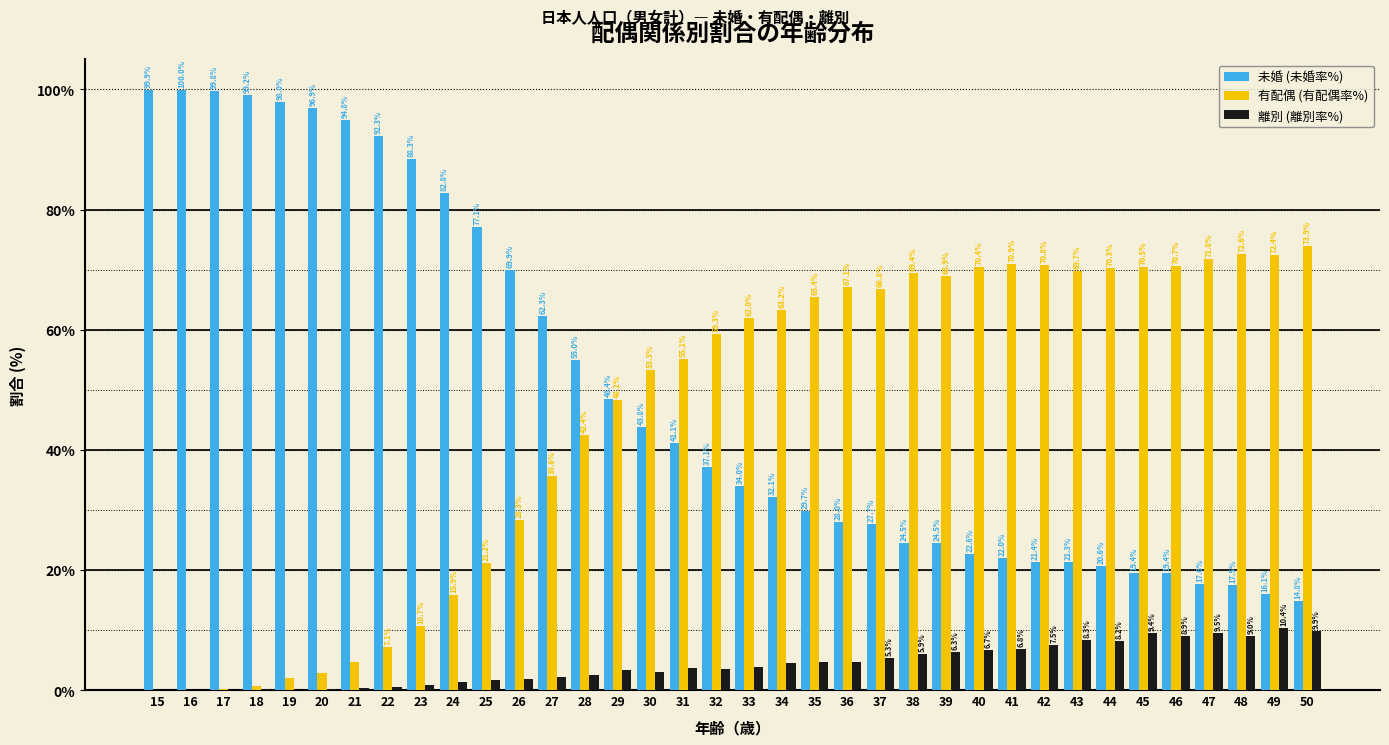

The 有配偶 (有配偶率%) series shows 65.4 at 35. True or false?

True